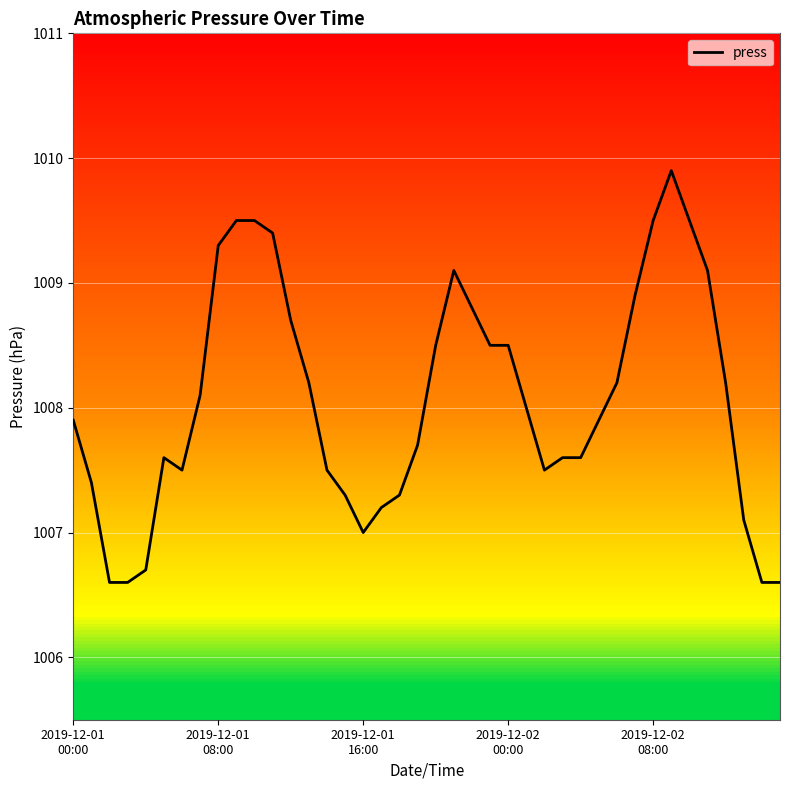

What is the smallest value displayed?

1006.6